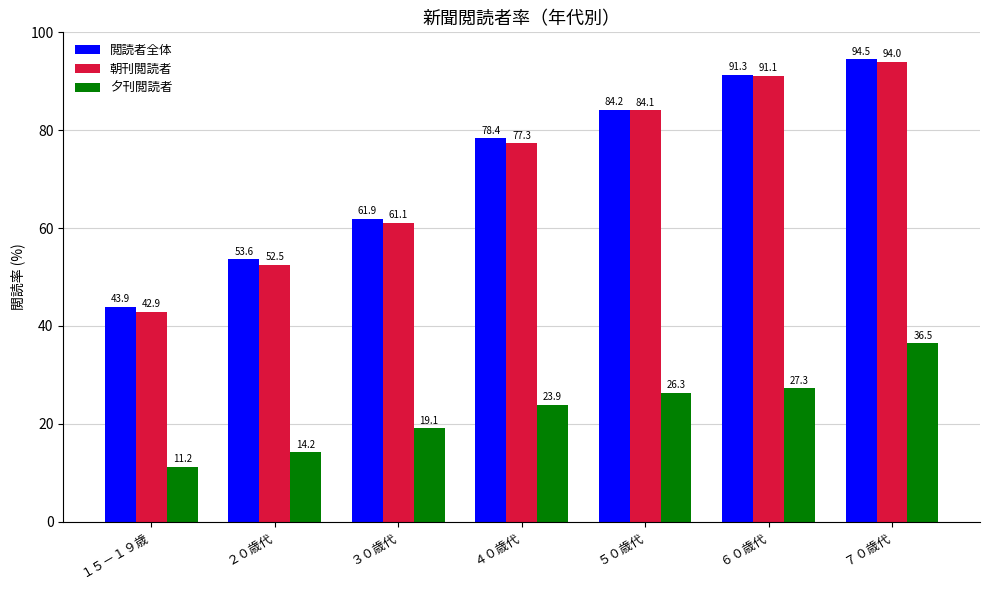

At how many categories does at least one series exceed 83?

3